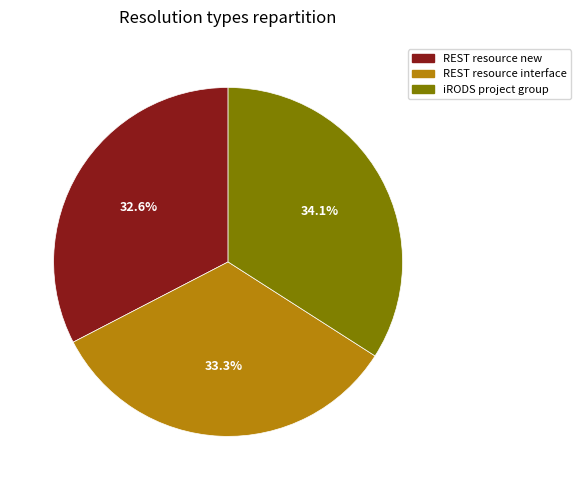

Is there a majority slice in this chart?

No